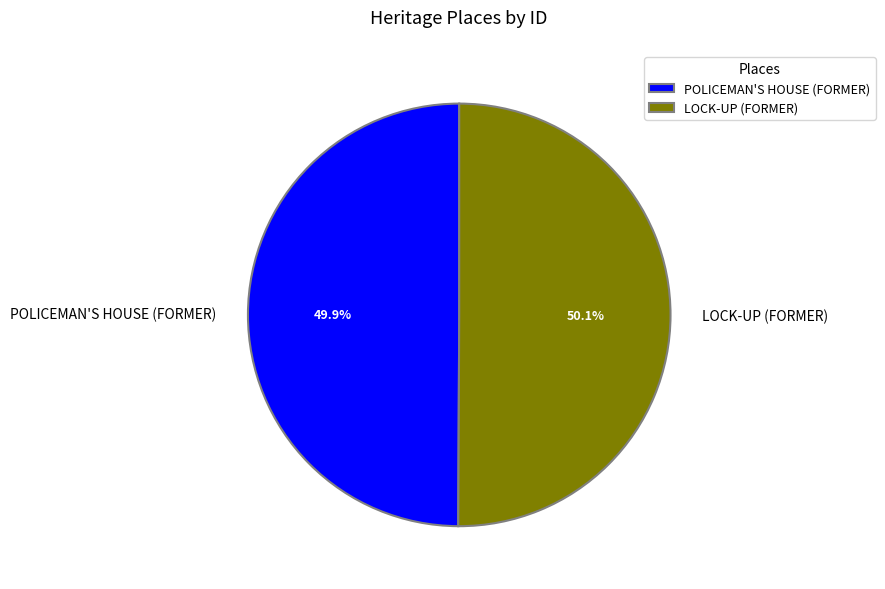

Is there any slice that represents more than half of the pie?

Yes